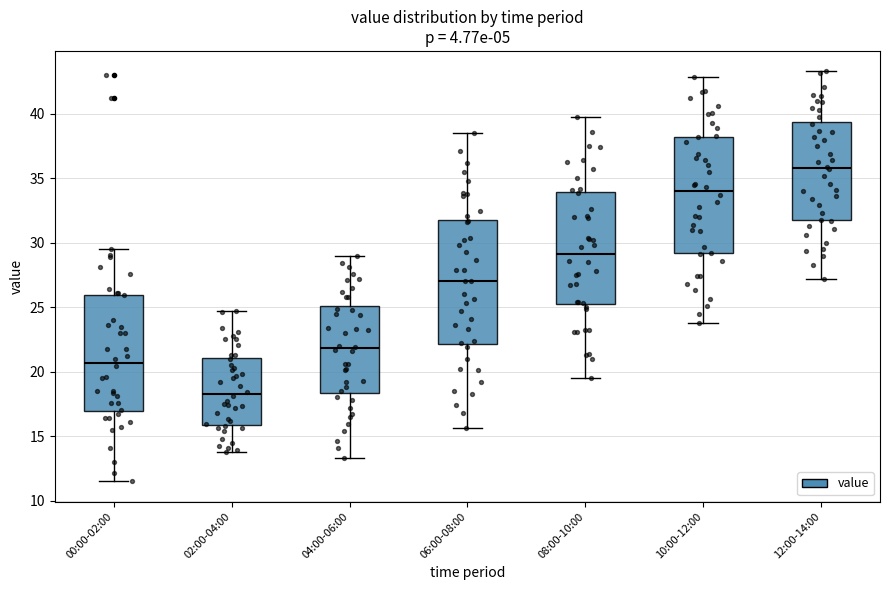

Where does the upper whisker of the box for 00:00-02:00 end on the y-axis? The values are not printed on the chart, so give them approximately, as read against the axis.

29.5